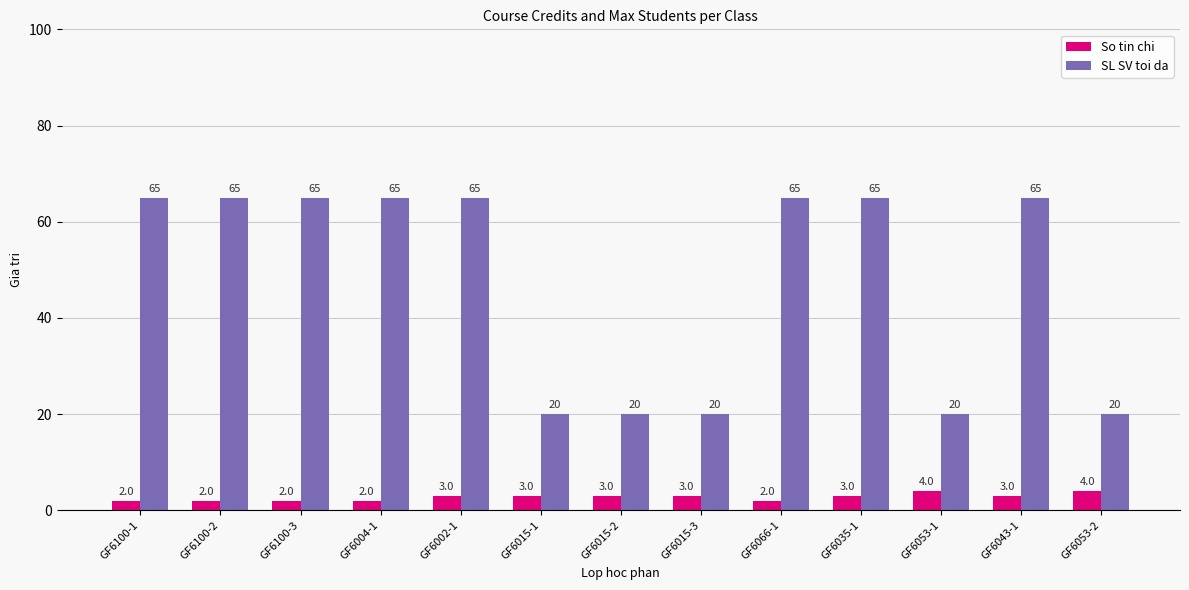

The SL SV toi da series shows 31 at GF6015-3. True or false?

False